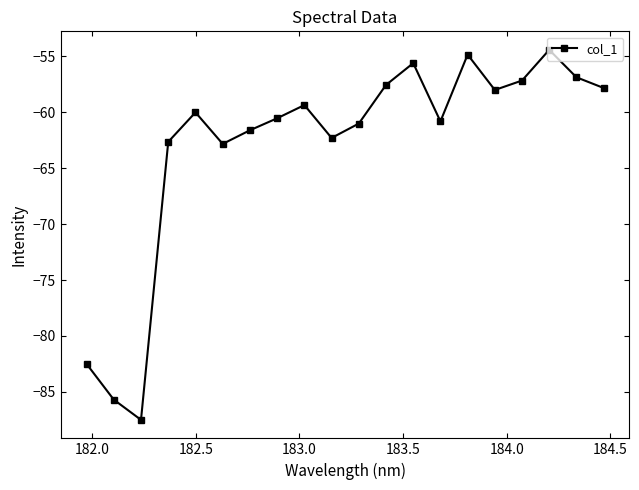

What is the value of the 12th point from the left?

-57.6